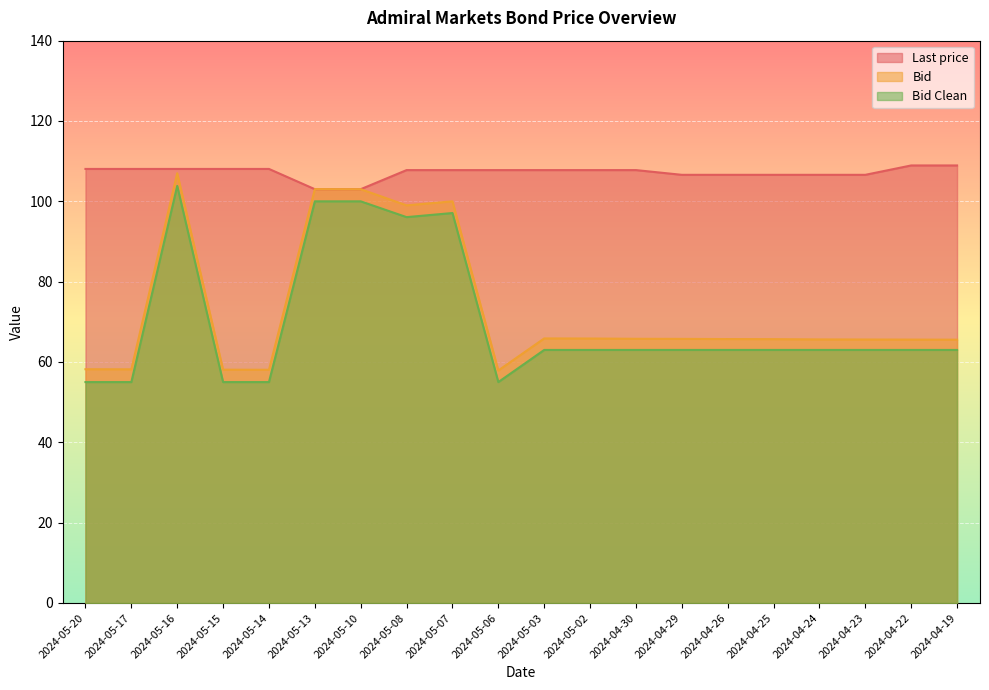

Rank the categories by Bid value from lowest to highest.

2024-05-06, 2024-05-14, 2024-05-15, 2024-05-17, 2024-05-20, 2024-04-19, 2024-04-22, 2024-04-23, 2024-04-24, 2024-04-25, 2024-04-26, 2024-04-29, 2024-04-30, 2024-05-02, 2024-05-03, 2024-05-08, 2024-05-07, 2024-05-10, 2024-05-13, 2024-05-16